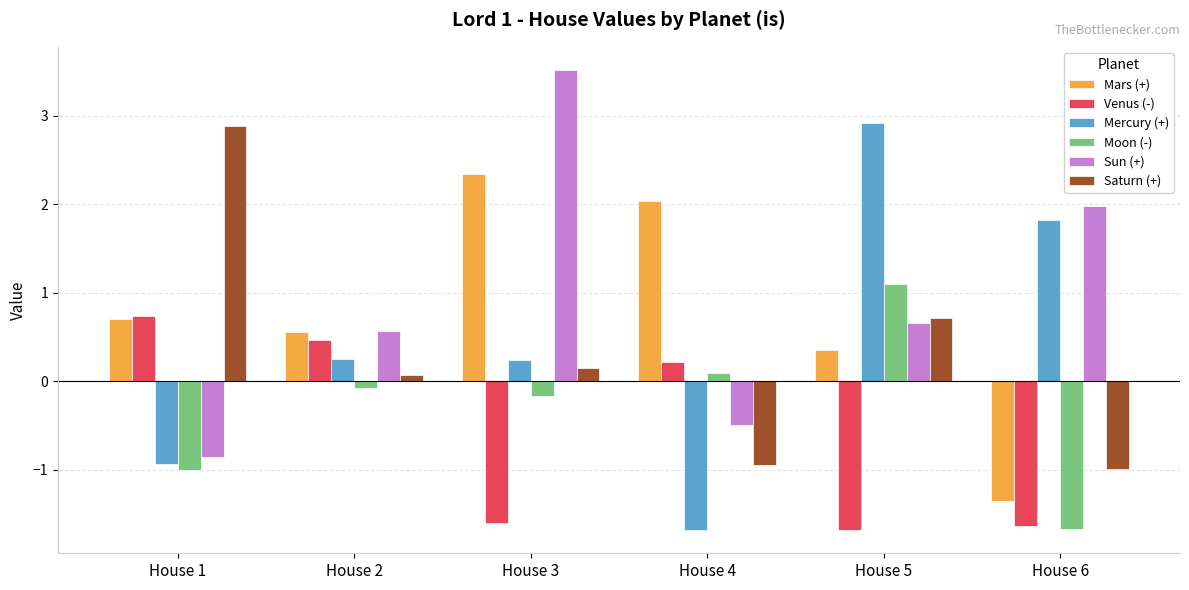

Are the bars grouped side by side (vs. stacked)?

Yes